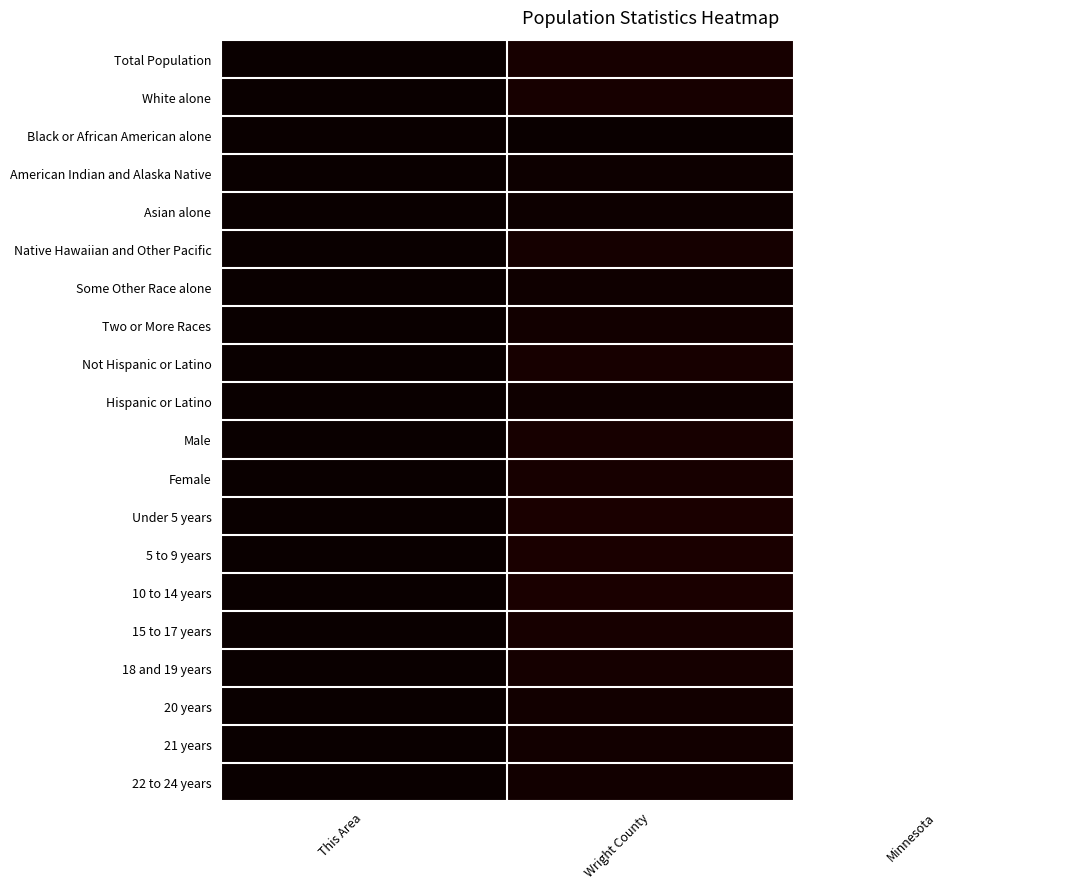

Which label corresponds to the smallest value in the chart?

This Area